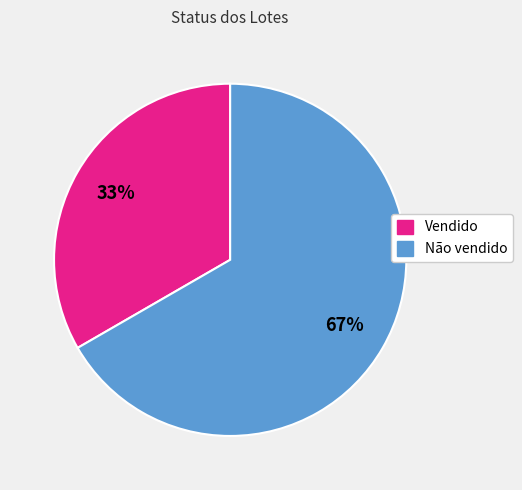

Is there any slice that represents more than half of the pie?

Yes